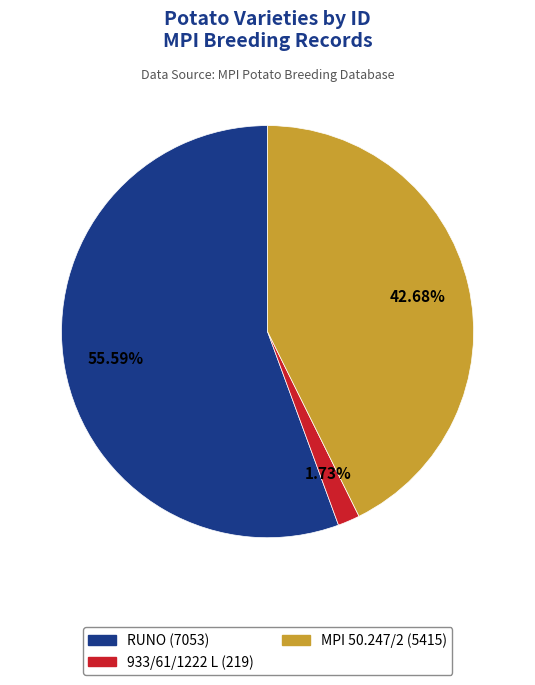

To the nearest percent, what percentage of the pie is MPI 50.247/2?

43%